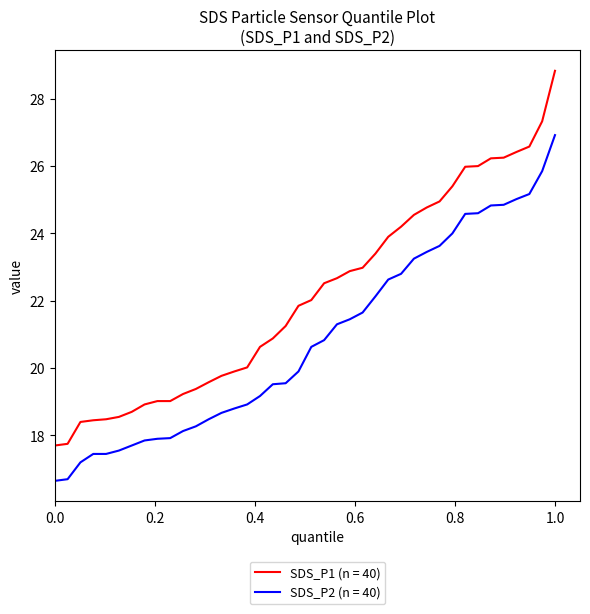

What is the difference between the maximum and minimum values in the SDS_P2 (n = 40) series?

10.3